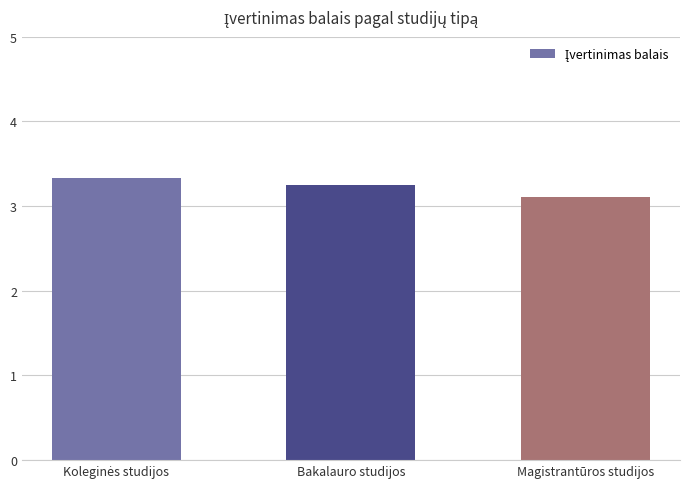

What position from the left is Bakalauro studijos?

2